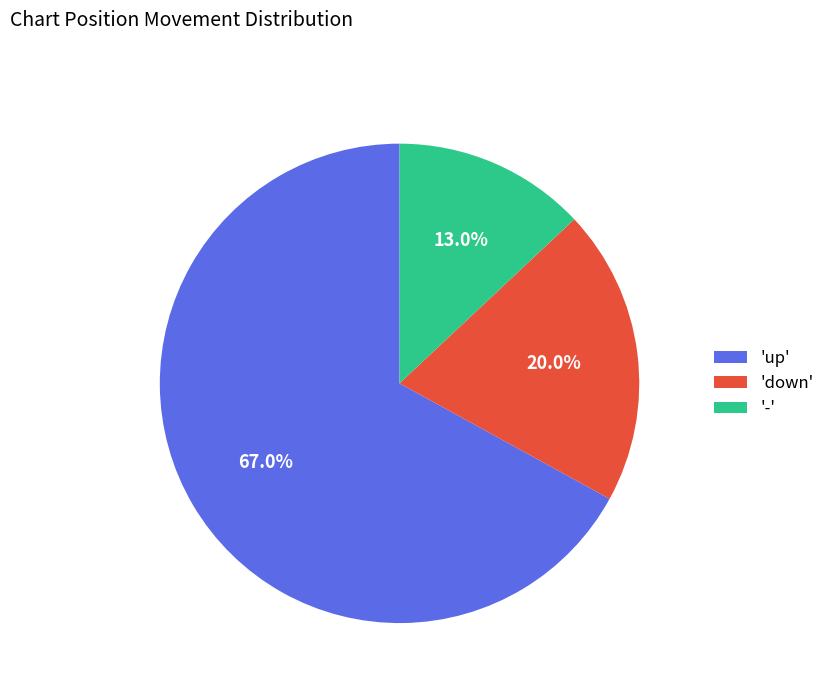

Is the sum of 'up' and 'down' greater than half?

Yes